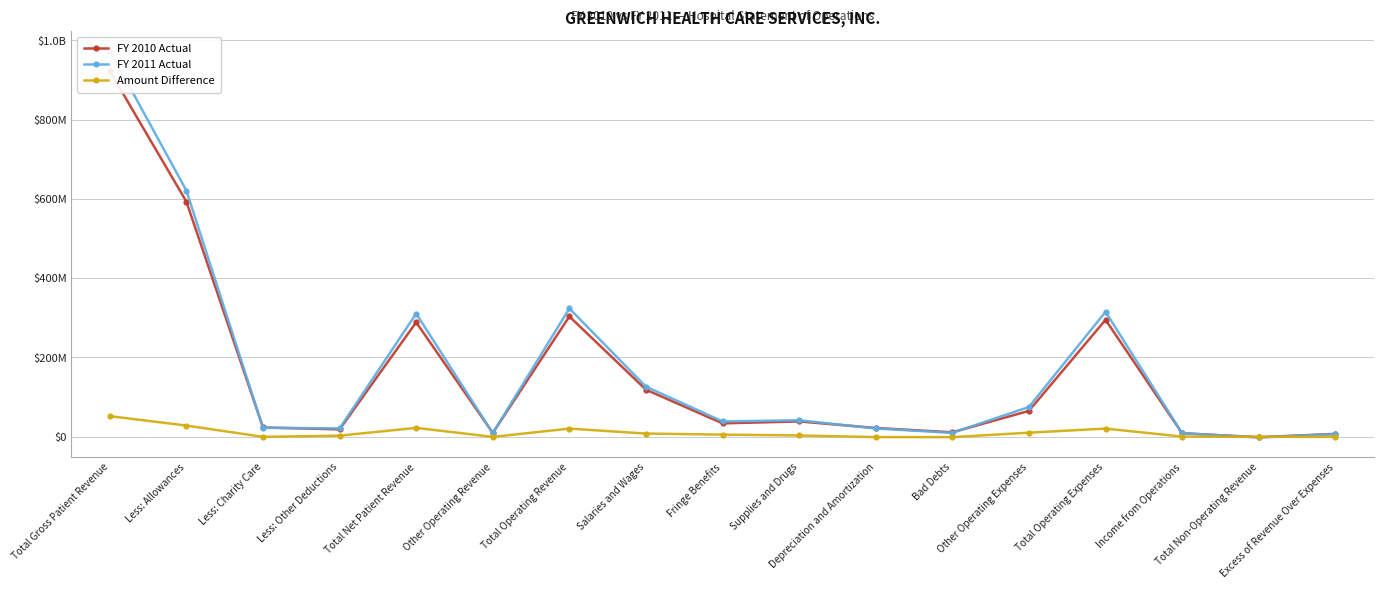

How many negative values does the FY 2010 Actual series have?

1